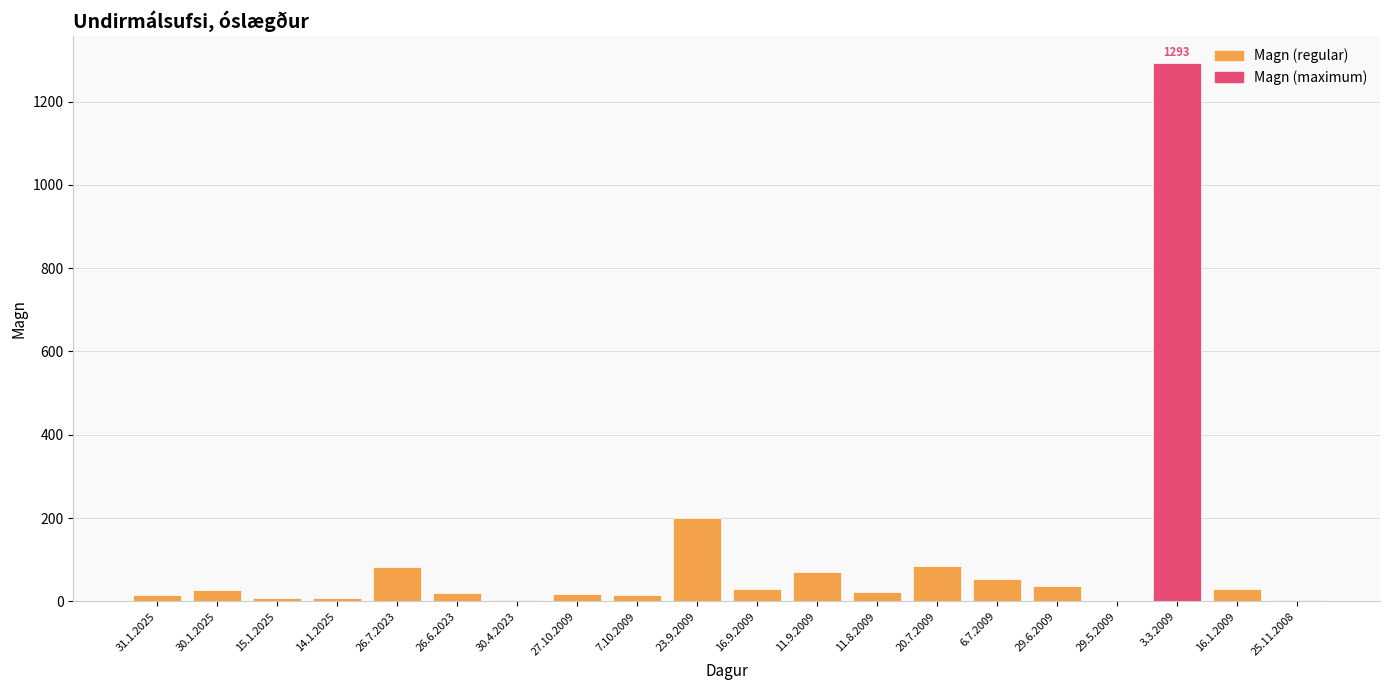

How many categories are shown in the chart?

20